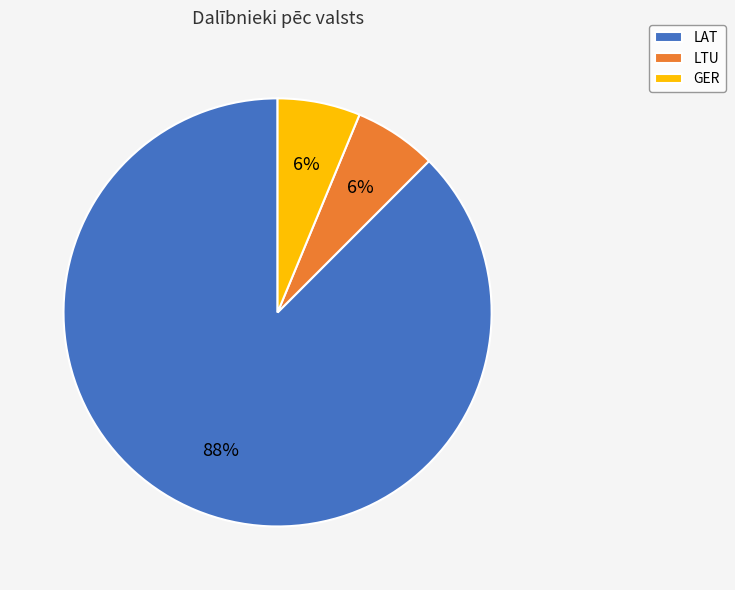

What is the largest slice in the pie chart?

LAT